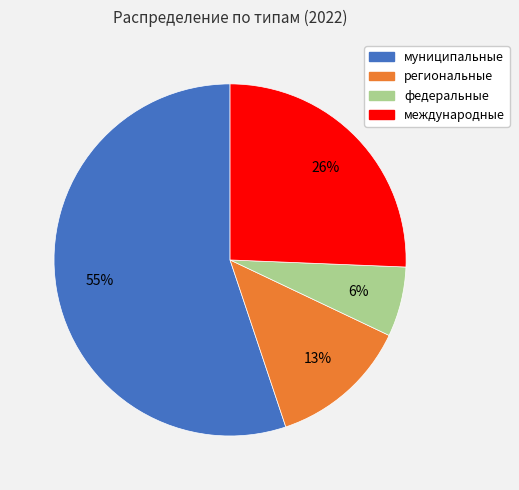

Between муниципальные and международные, which is larger?

муниципальные